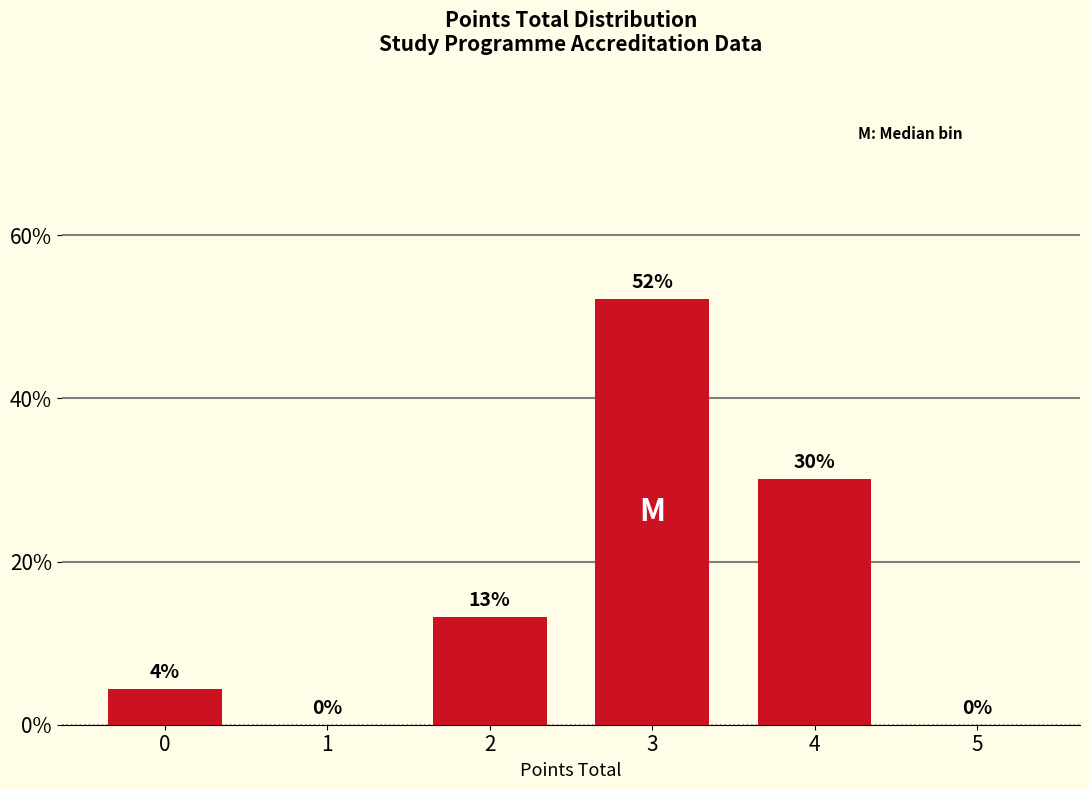

Between 3 and 0, which is larger?

3